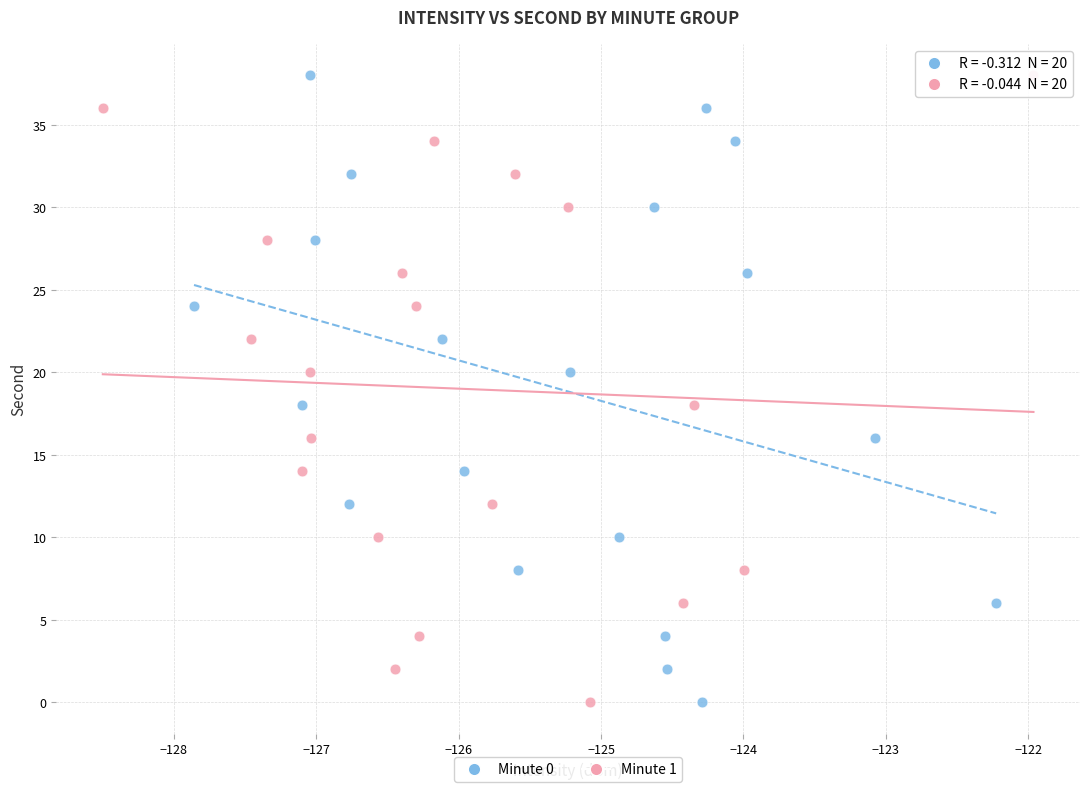

What are all the series names shown in the legend?

Minute 0, Minute 1